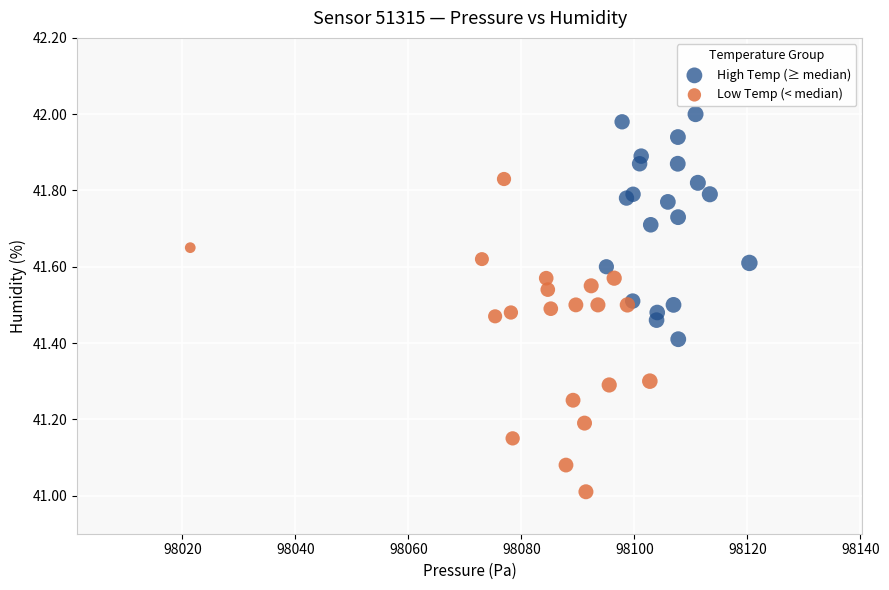

Which series has the widest spread of Y values?

Low Temp (< median)